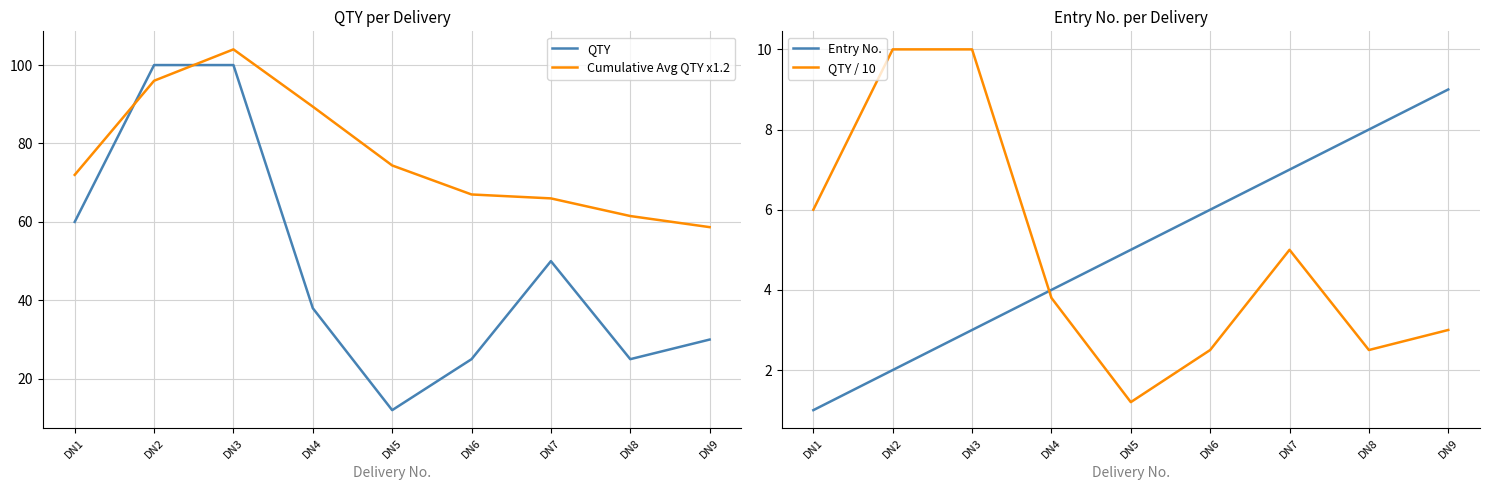

Reading left to right, extract all data points from this chart.

QTY: DN1=60.0	DN2=100.0	DN3=100.0	DN4=38.0	DN5=12.0	DN6=25.0	DN7=50.0	DN8=25.0	DN9=30.0
Cumulative Avg QTY x1.2: DN1=72.0	DN2=96.0	DN3=104.0	DN4=89.4	DN5=74.4	DN6=67.0	DN7=66.0	DN8=61.5	DN9=58.7
Entry No.: DN1=1.0	DN2=2.0	DN3=3.0	DN4=4.0	DN5=5.0	DN6=6.0	DN7=7.0	DN8=8.0	DN9=9.0
QTY / 10: DN1=6.0	DN2=10.0	DN3=10.0	DN4=3.8	DN5=1.2	DN6=2.5	DN7=5.0	DN8=2.5	DN9=3.0